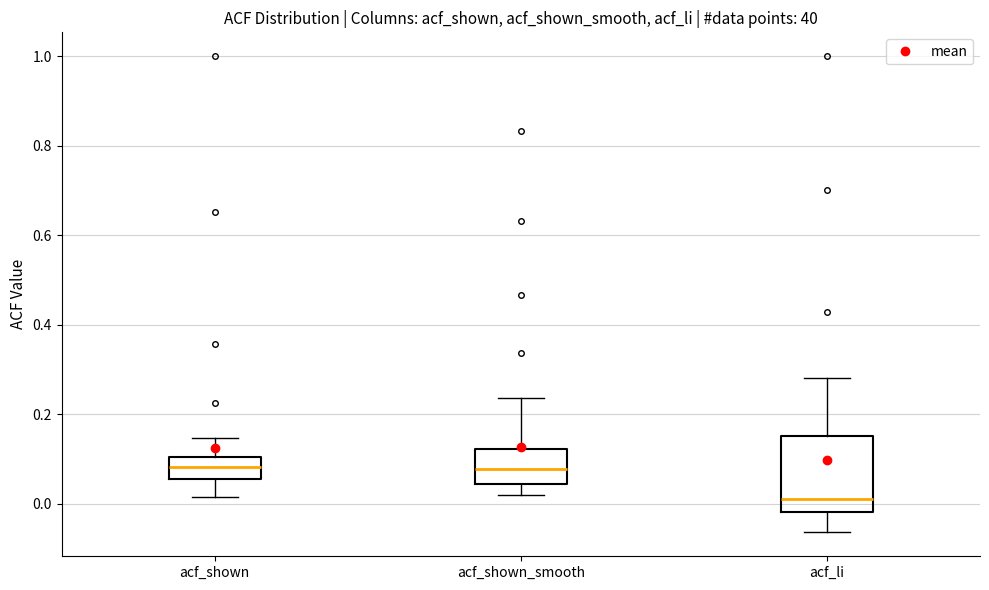

Which box is the tallest, from its lower edge to its upper edge?

acf_li